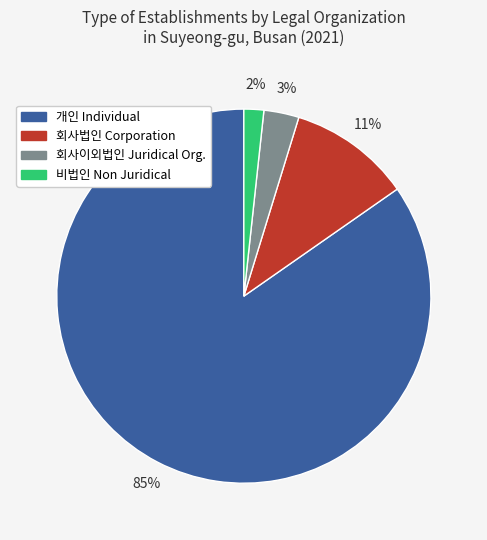

What percentage is the 회사법인 Corporation slice, to the nearest percent?

11%